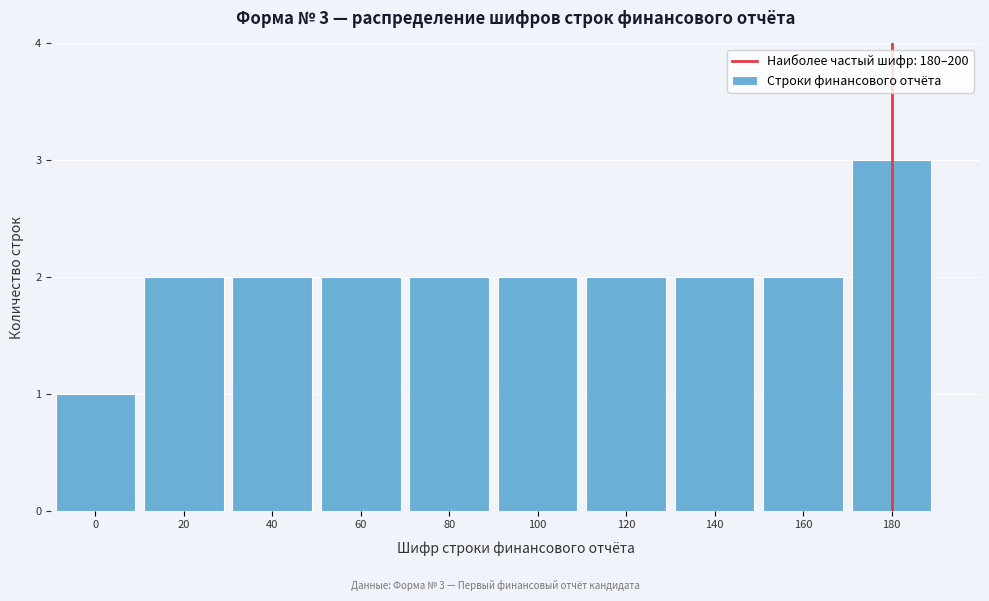

Reading left to right, transcribe all the data shown in this chart.

1	2	2	2	2	2	2	2	2	3